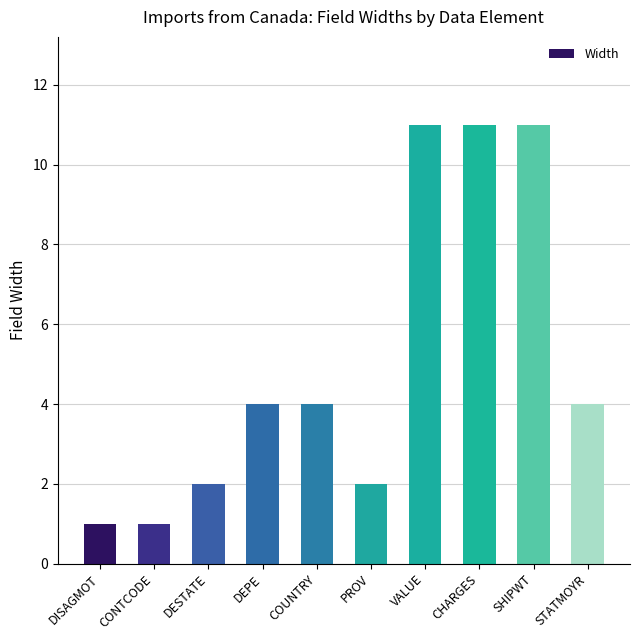

True or false: the data shows 1 at DISAGMOT.

True